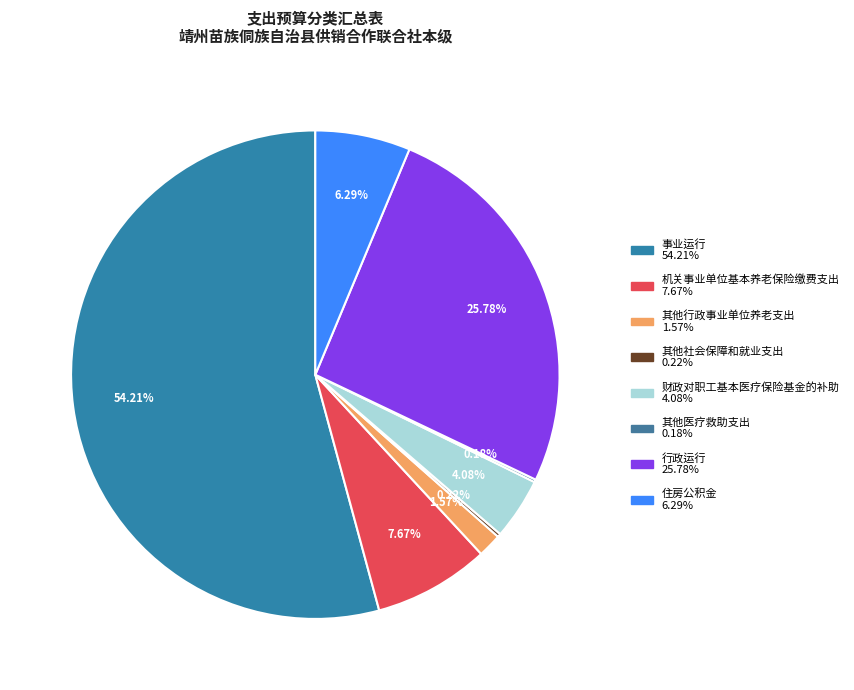

Do 财政对职工基本医疗保险基金的补助 and 住房公积金 together represent more than half of the pie?

No